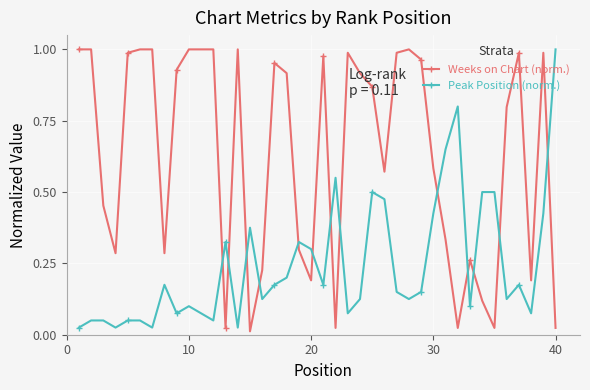

Which series has the largest total across all categories?

Weeks on Chart (norm.)